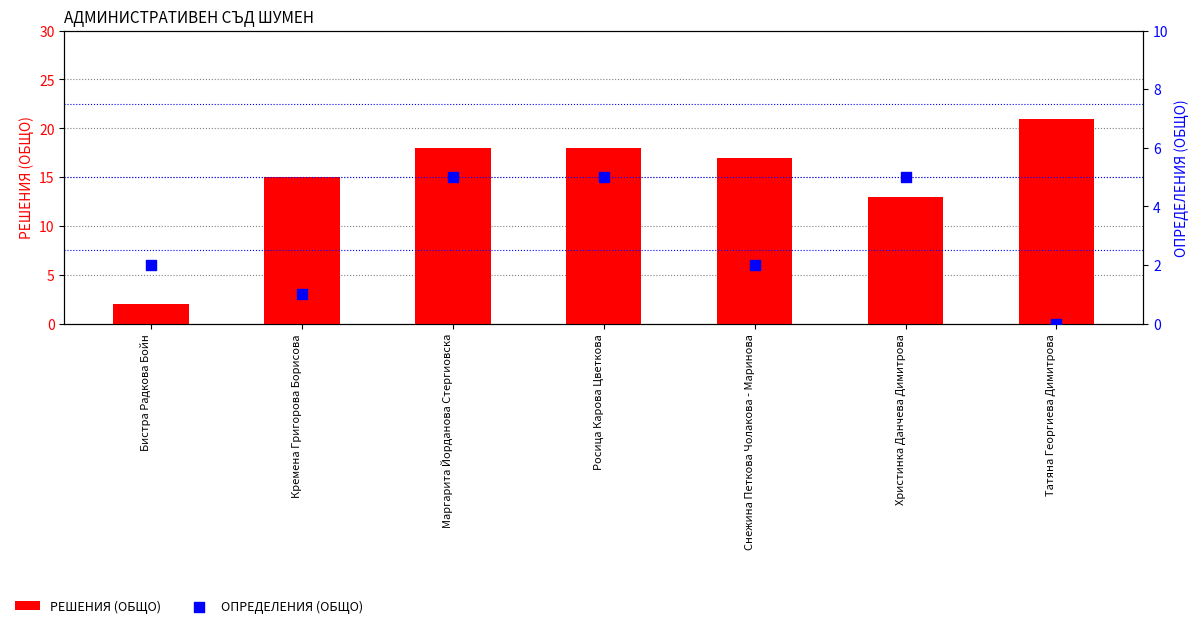

Which series contains the lowest Y value?

ОПРЕДЕЛЕНИЯ (ОБЩО)